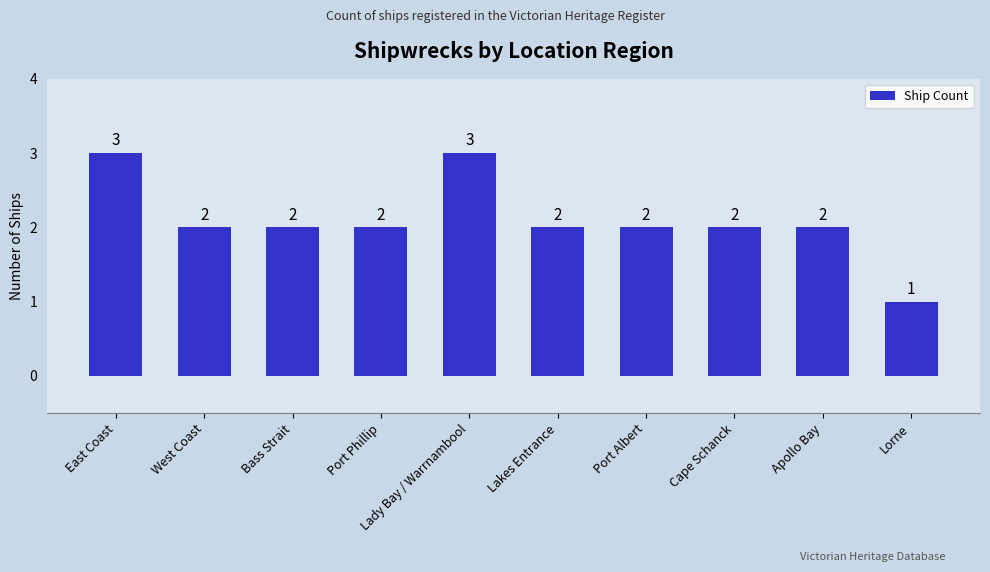

What is the label of the 10th bar from the left?

Lorne